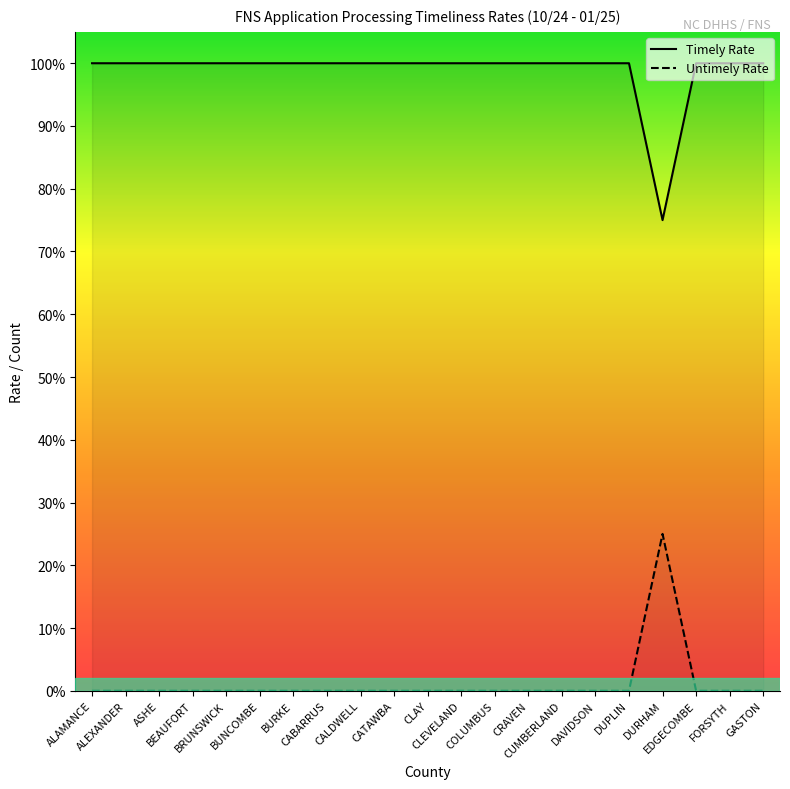

Reading left to right, what are all the values shown in this chart?

Timely Rate: ALAMANCE=1.0	ALEXANDER=1.0	ASHE=1.0	BEAUFORT=1.0	BRUNSWICK=1.0	BUNCOMBE=1.0	BURKE=1.0	CABARRUS=1.0	CALDWELL=1.0	CATAWBA=1.0	CLAY=1.0	CLEVELAND=1.0	COLUMBUS=1.0	CRAVEN=1.0	CUMBERLAND=1.0	DAVIDSON=1.0	DUPLIN=1.0	DURHAM=0.8	EDGECOMBE=1.0	FORSYTH=1.0	GASTON=1.0
Untimely Rate: ALAMANCE=0.0	ALEXANDER=0.0	ASHE=0.0	BEAUFORT=0.0	BRUNSWICK=0.0	BUNCOMBE=0.0	BURKE=0.0	CABARRUS=0.0	CALDWELL=0.0	CATAWBA=0.0	CLAY=0.0	CLEVELAND=0.0	COLUMBUS=0.0	CRAVEN=0.0	CUMBERLAND=0.0	DAVIDSON=0.0	DUPLIN=0.0	DURHAM=0.2	EDGECOMBE=0.0	FORSYTH=0.0	GASTON=0.0